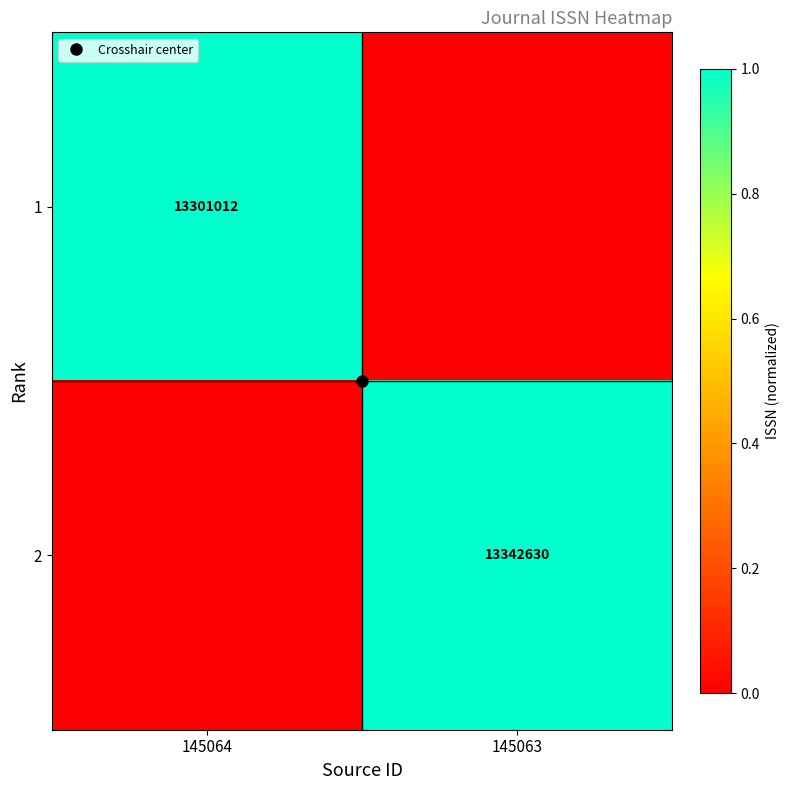

What is the sum of the 1 values at 145063 and 145064?

1.0